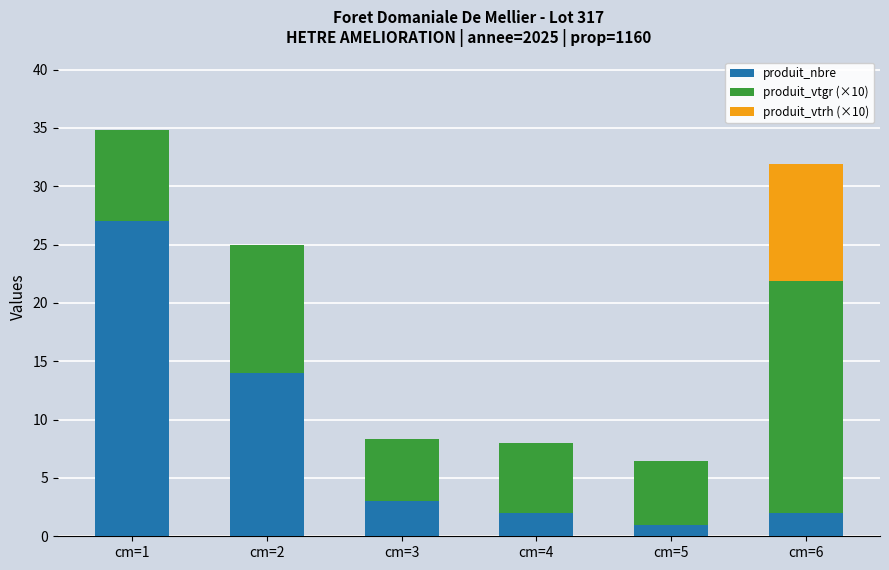

At which label does produit_nbre reach its peak?

cm=1